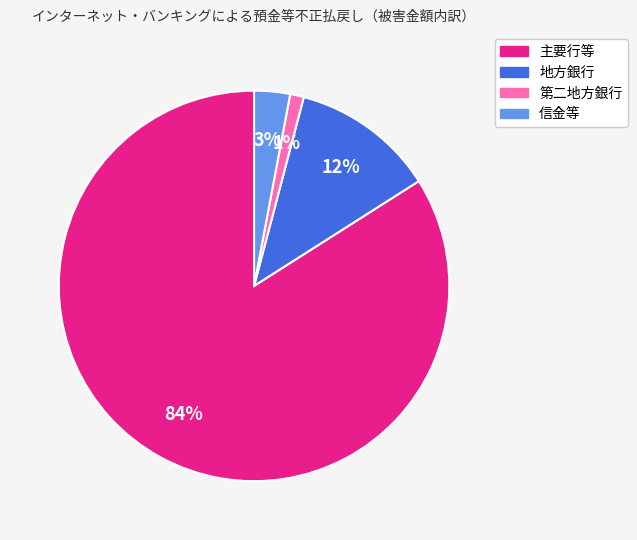

True or false: 主要行等 accounts for 76% of the total.

False